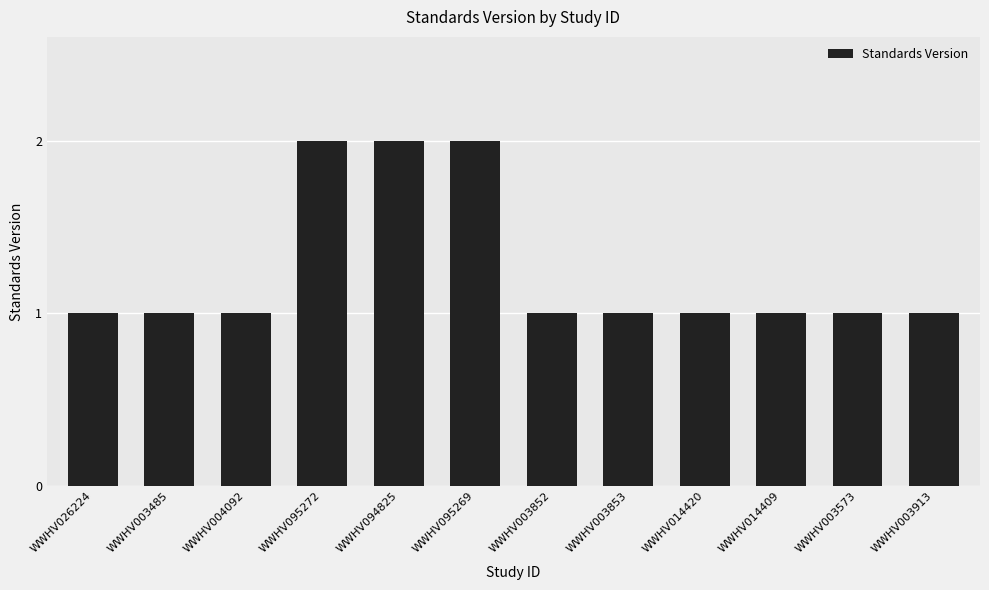

Are the bars horizontal?

No